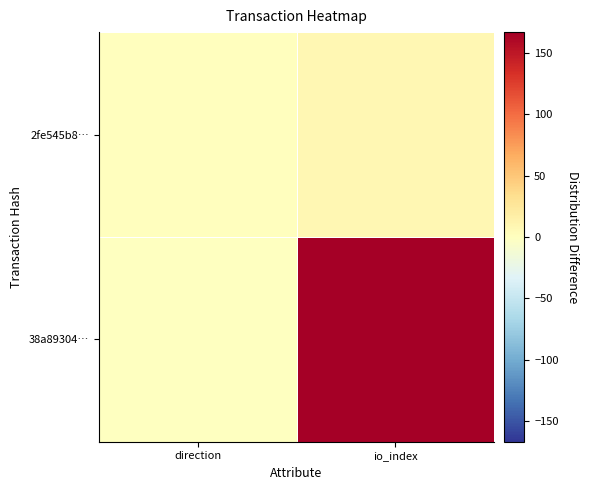

How many series are shown in this chart?

2